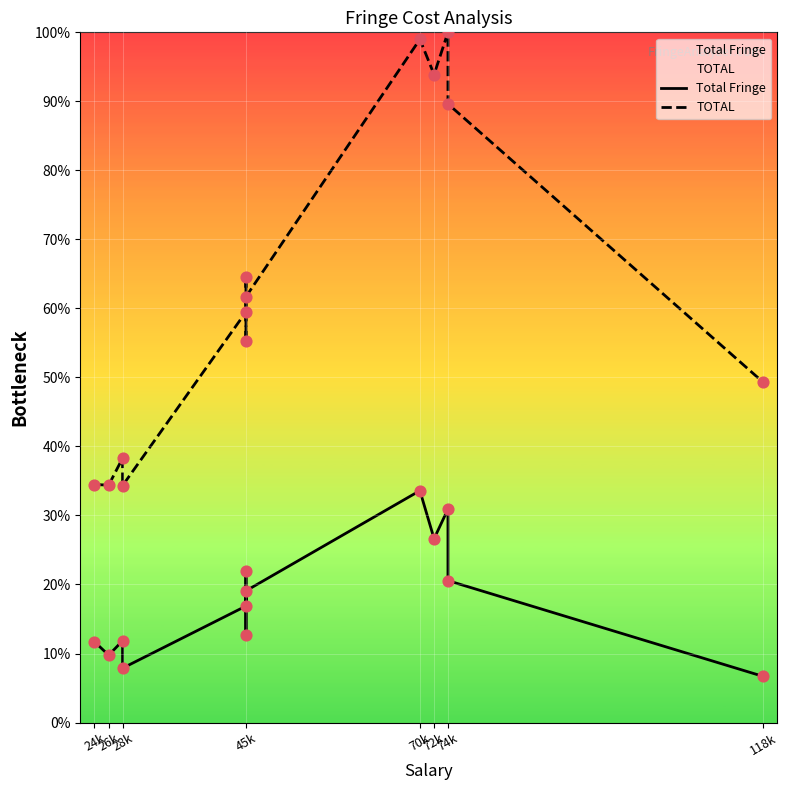

Which series reaches the minimum Y coordinate?

Total Fringe